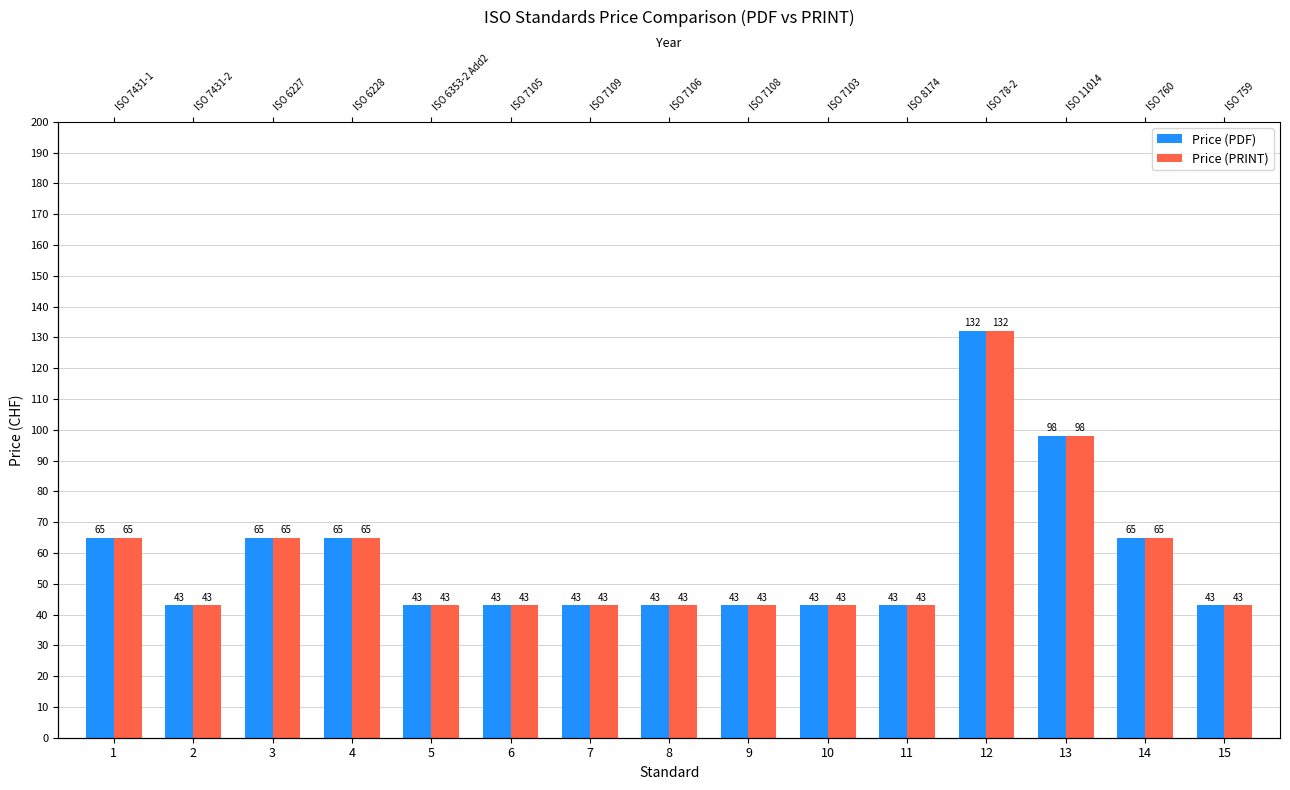

Count the Price (PRINT) values in the range 43 to 65.

13